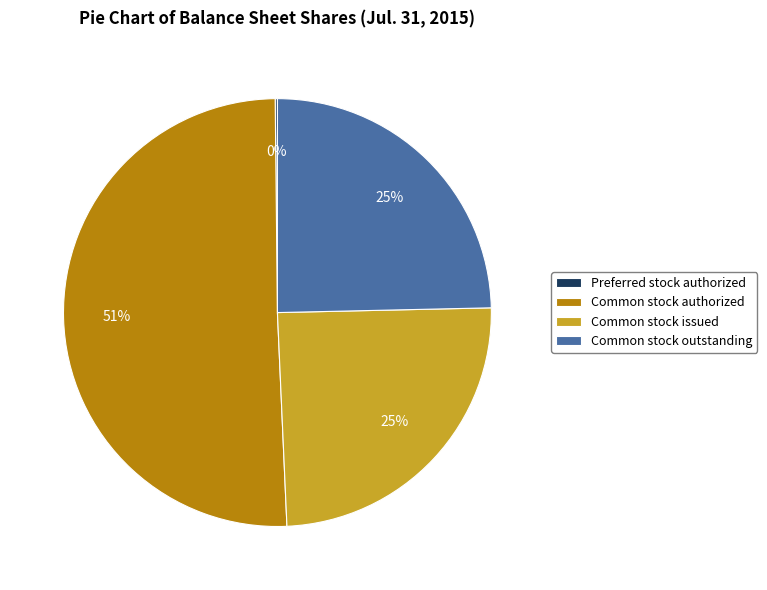

To the nearest percent, what portion does Common stock outstanding represent?

25%